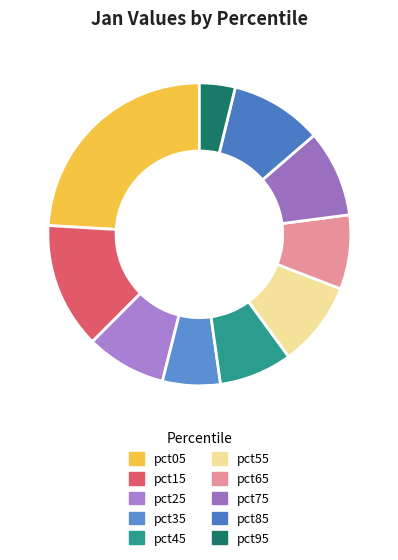

Does any single category account for the majority?

No